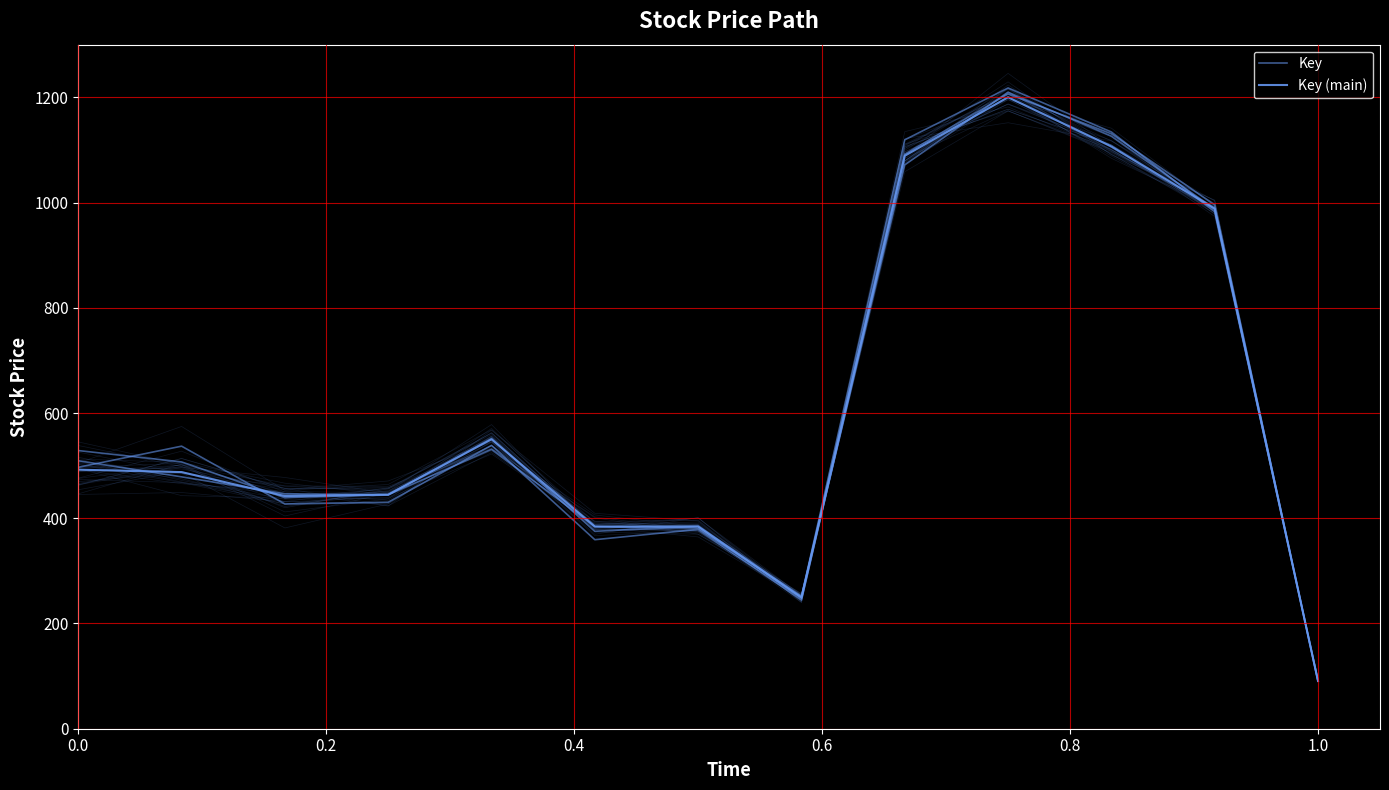

True or false: Key (main) and Key cross at least once.

True